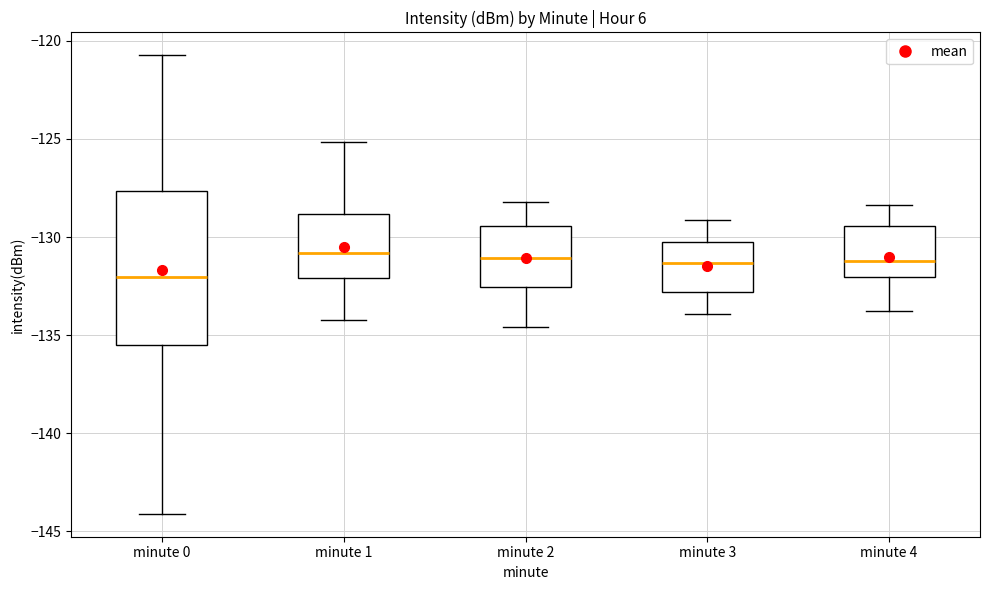

Comparing the boxes themselves (not the whiskers), which one is the tallest?

minute 0